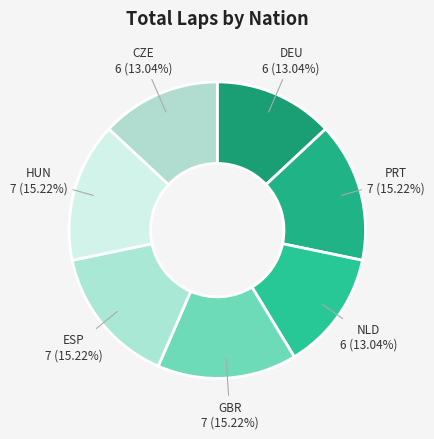

How many slices are in this pie chart?

7